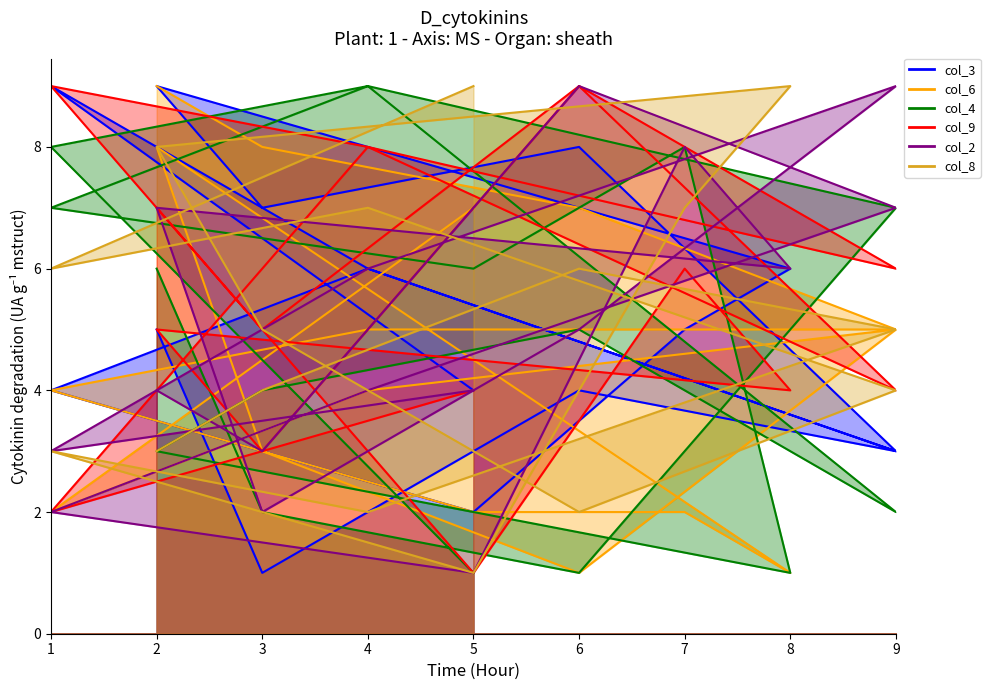

How many lines are shown in the chart?

6